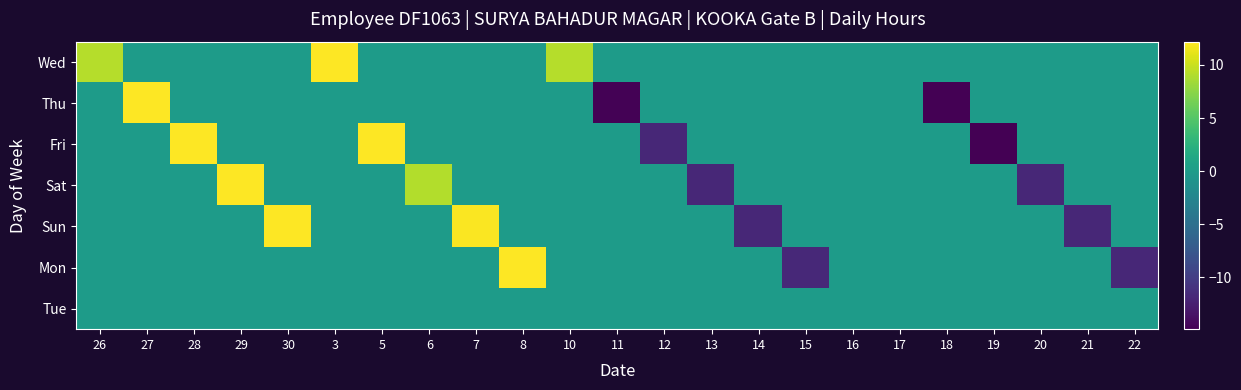

What is the minimum value shown in the chart?

-14.9